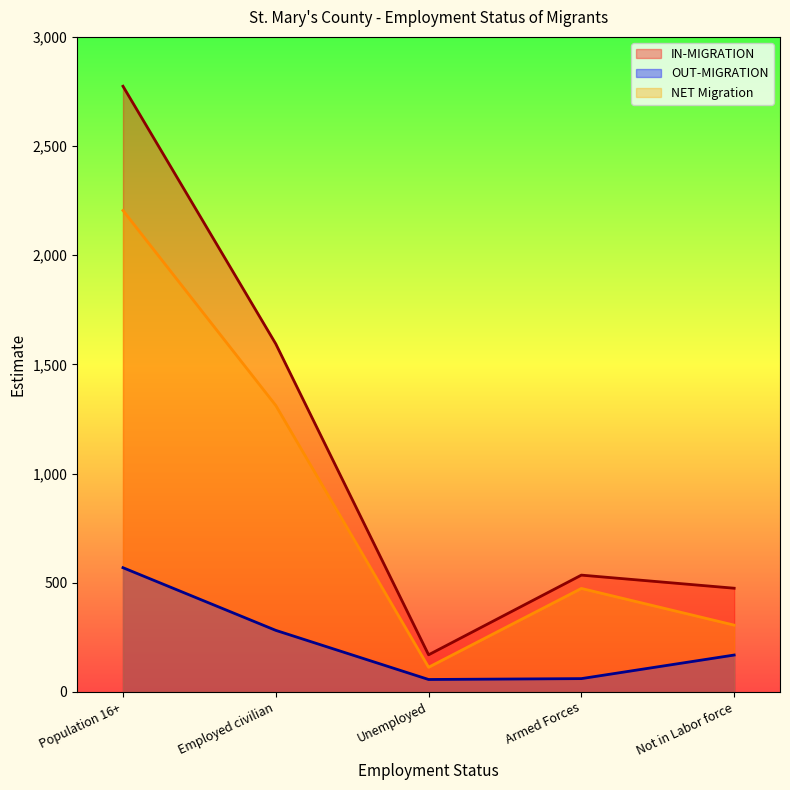

Where is IN-MIGRATION nearest to the value 1472?

Employed civilian